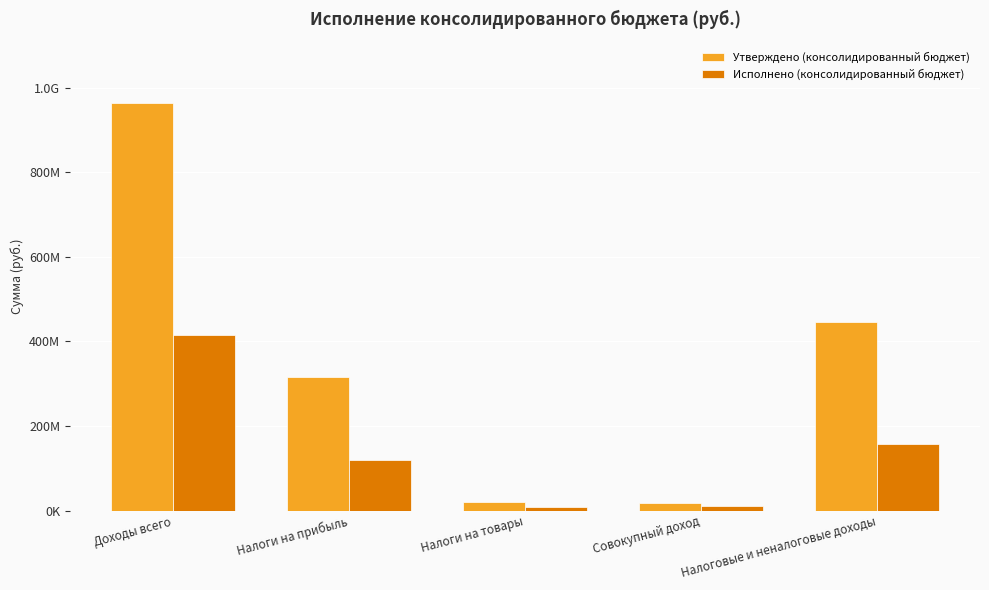

What is the maximum value for Исполнено (консолидированный бюджет)?

415682385.9